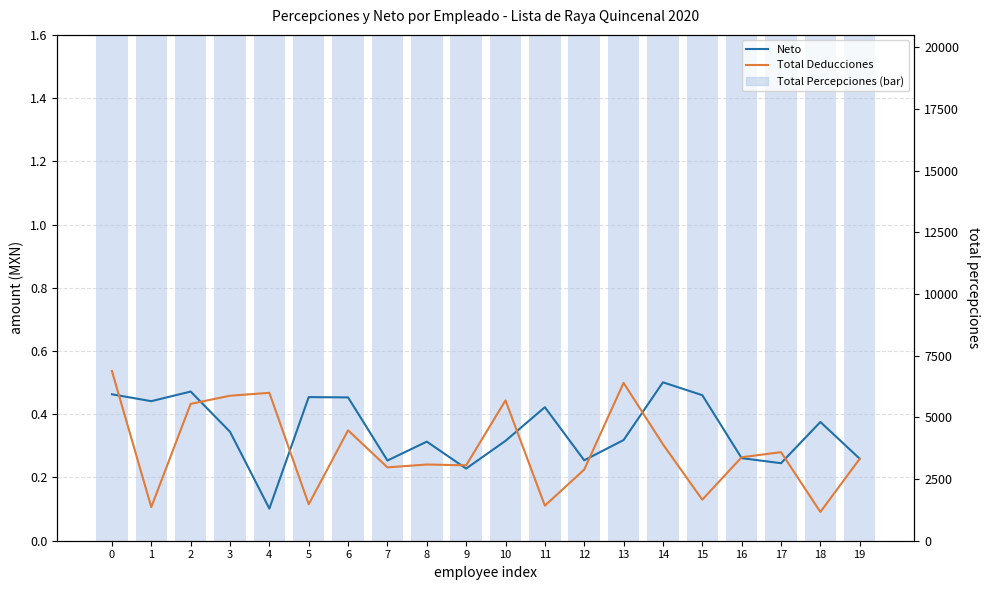

What is the value of the Neto bar at the 12th from the left?

0.4